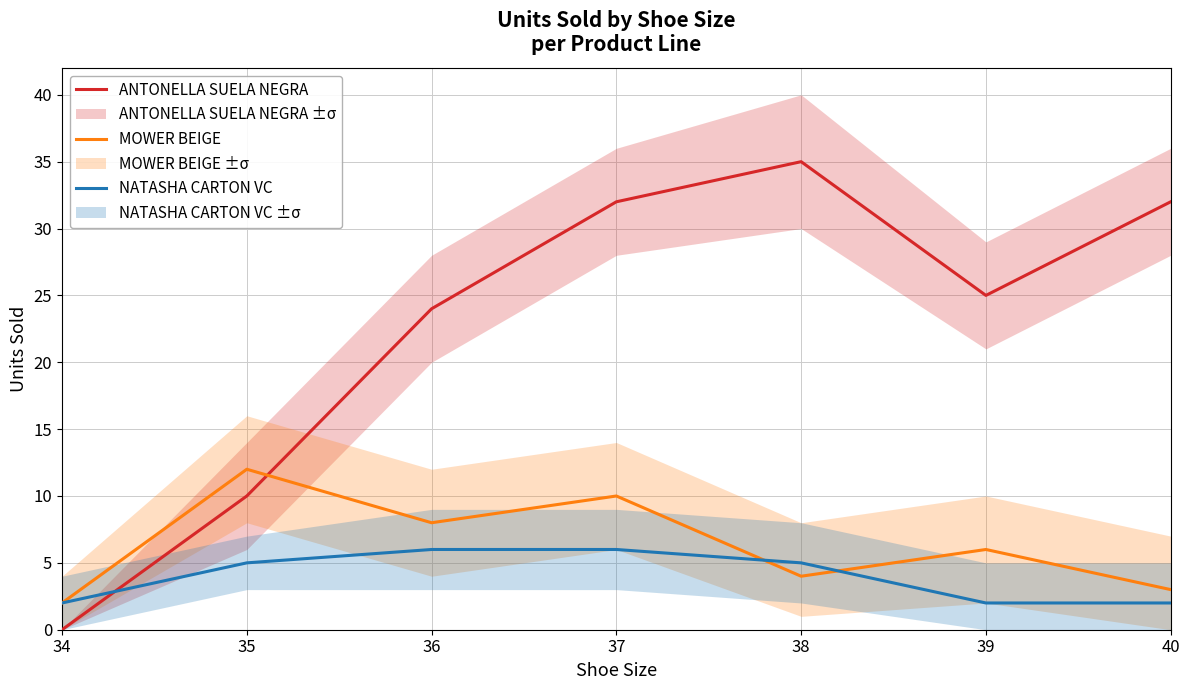

Reading left to right, transcribe all the data shown in this chart.

ANTONELLA SUELA NEGRA: 0	10	24	32	35	25	32
MOWER BEIGE: 2	12	8	10	4	6	3
NATASHA CARTON VC: 2	5	6	6	5	2	2